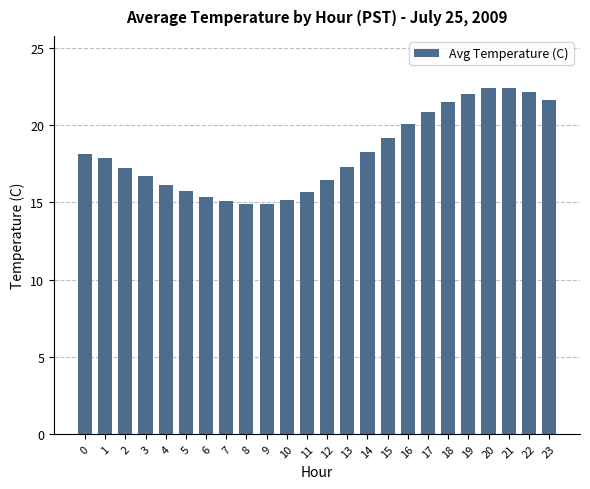

What is the sum of all values?

437.1